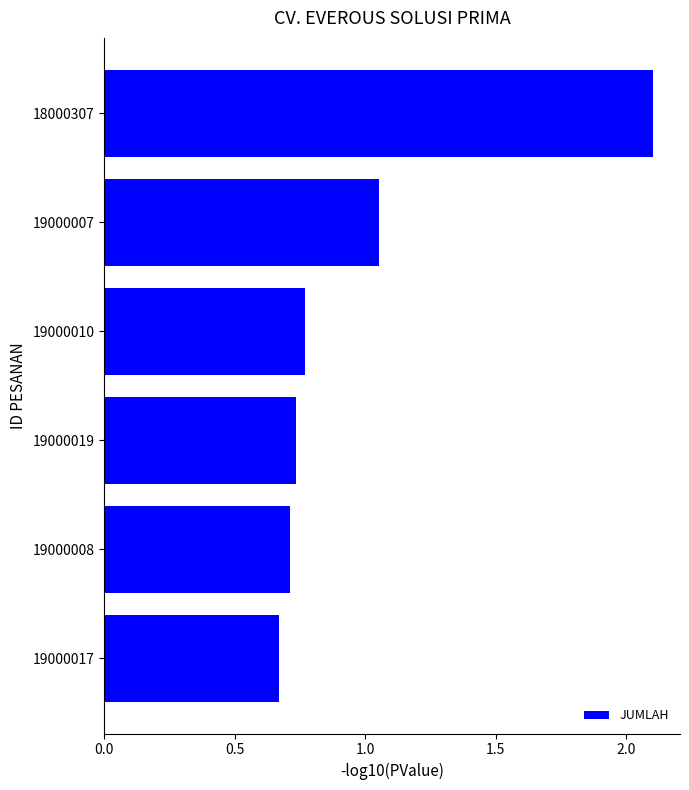

How many bars are there in total?

6